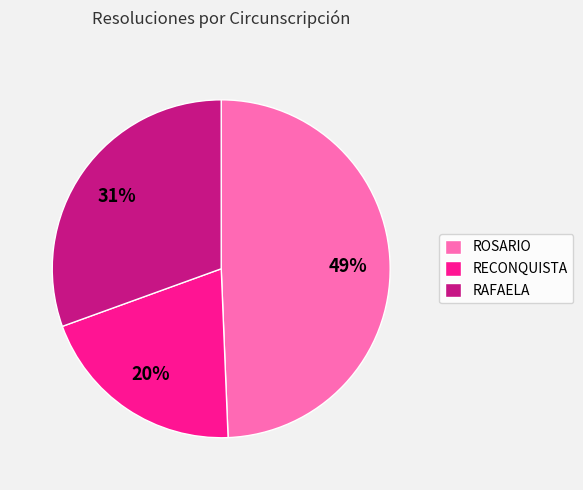

Is it true that RAFAELA is 31% of the pie?

True